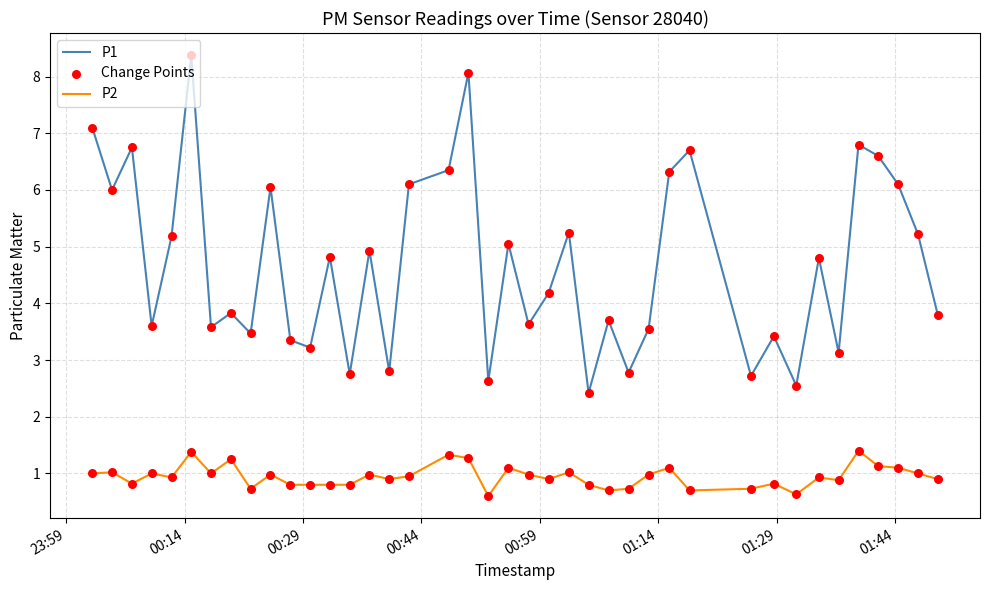

Which series has the largest total across all categories?

P1